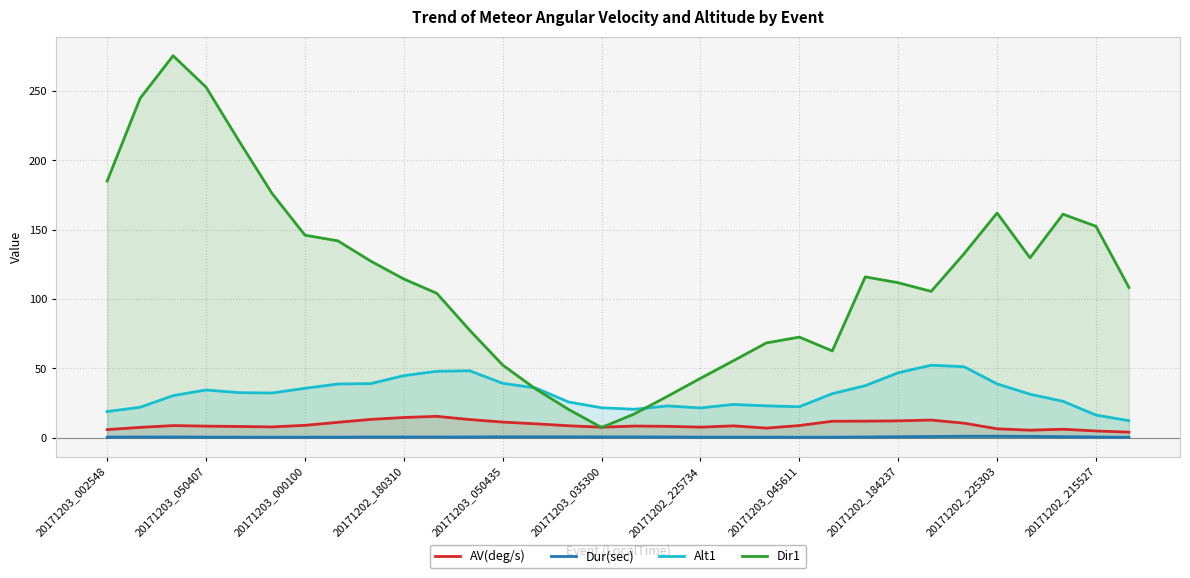

What is the spread (max minus min) of values at 20171203_050435?

51.8